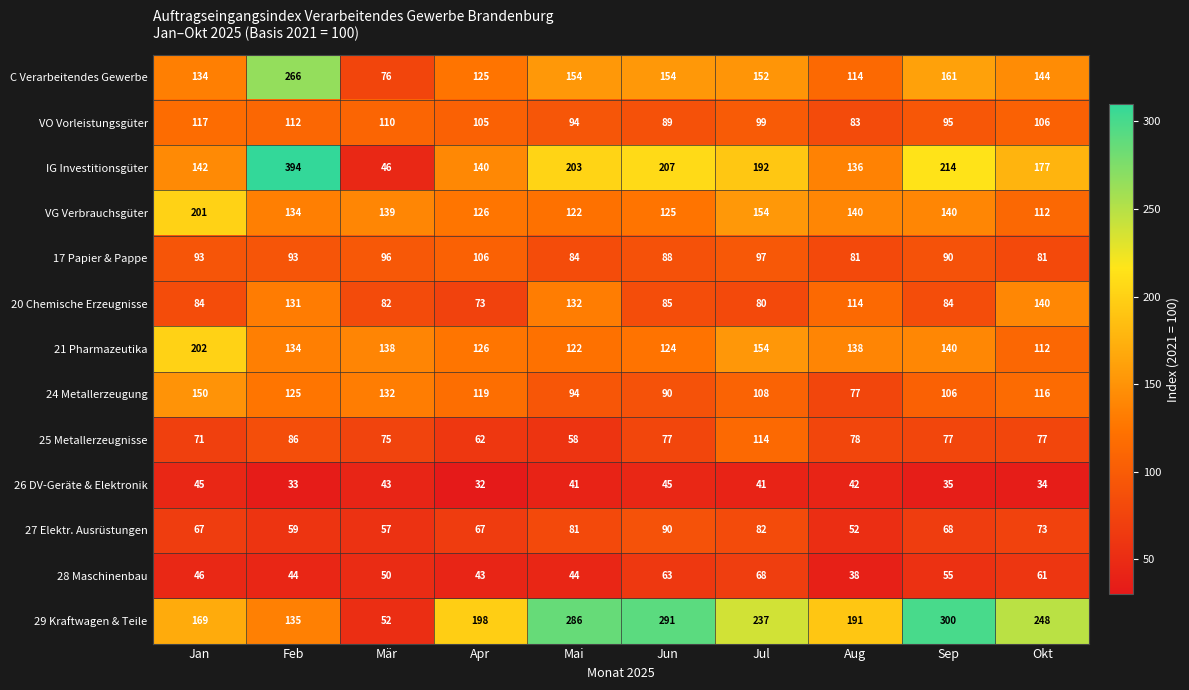

At how many categories does at least one series exceed 171?

9